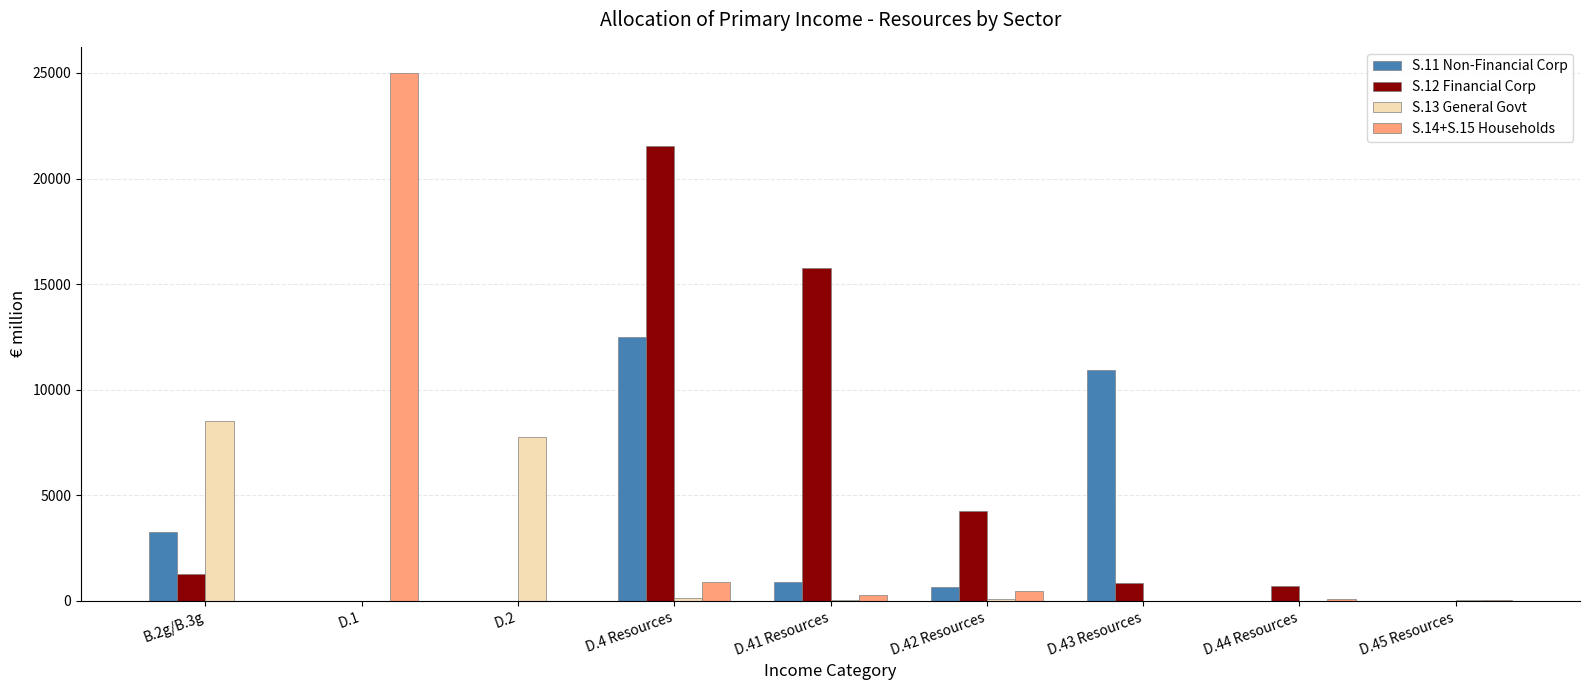

What is the spread (max minus min) of values at B.2g/B.3g?

8500.2